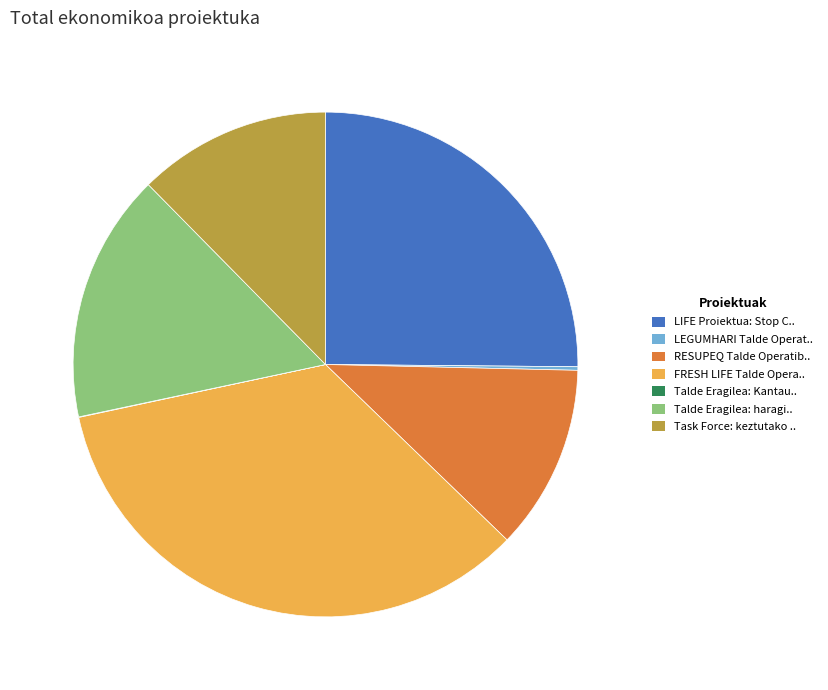

Is there any slice that represents more than half of the pie?

No